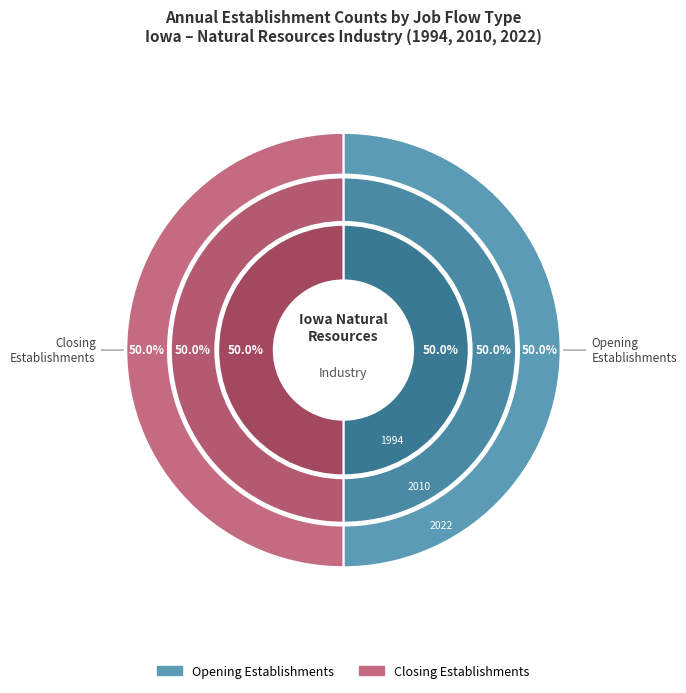

How many slices are in this pie chart?

4